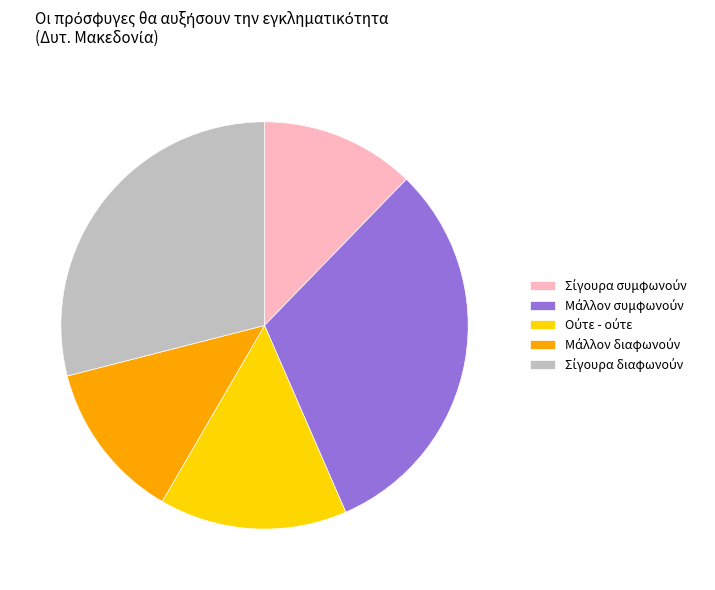

Is there any slice that represents more than half of the pie?

No